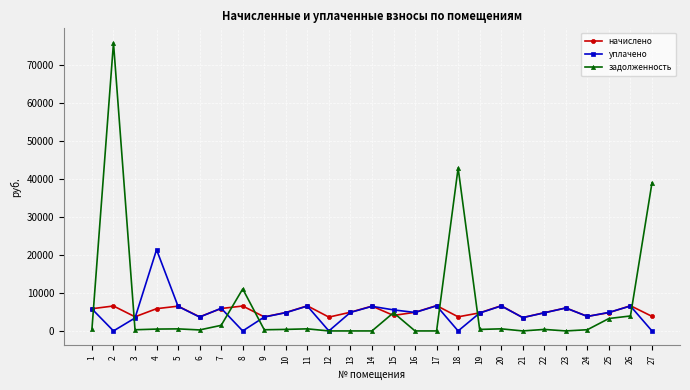

What is the highest value of the задолженность series?

75968.7